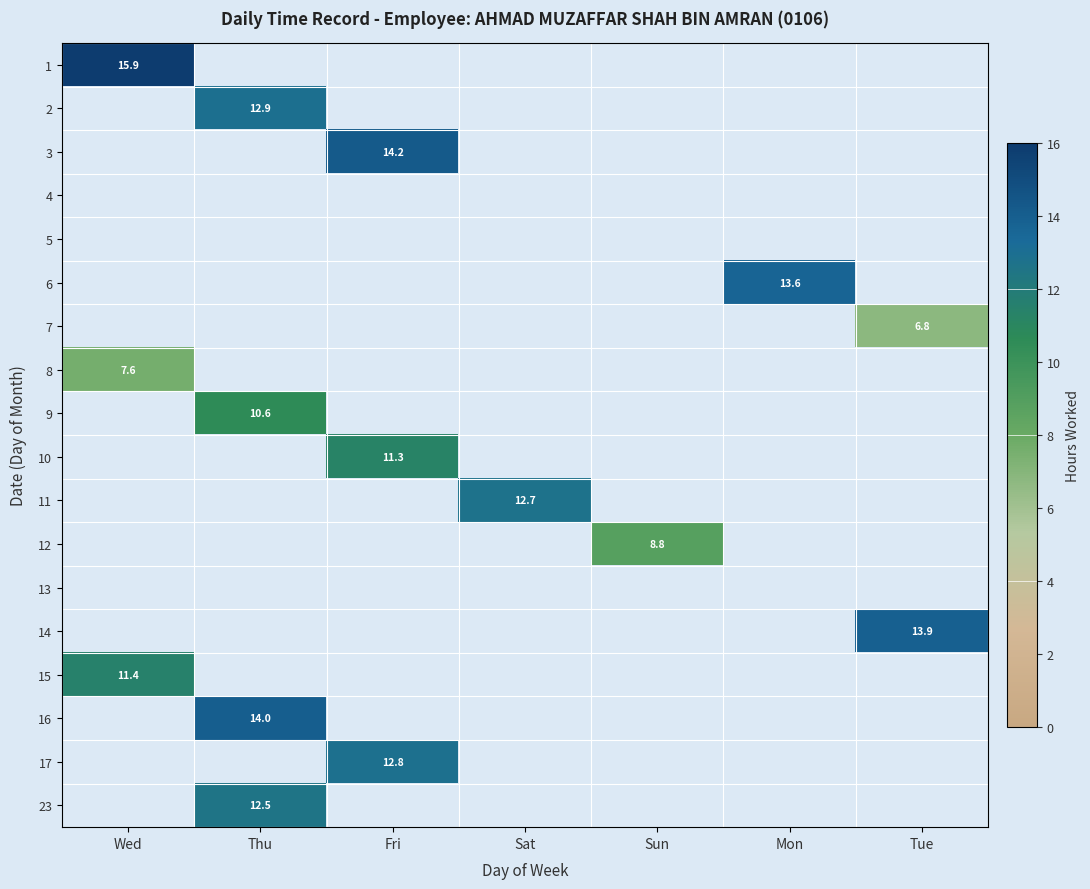

At how many categories does at least one series exceed 11?

6